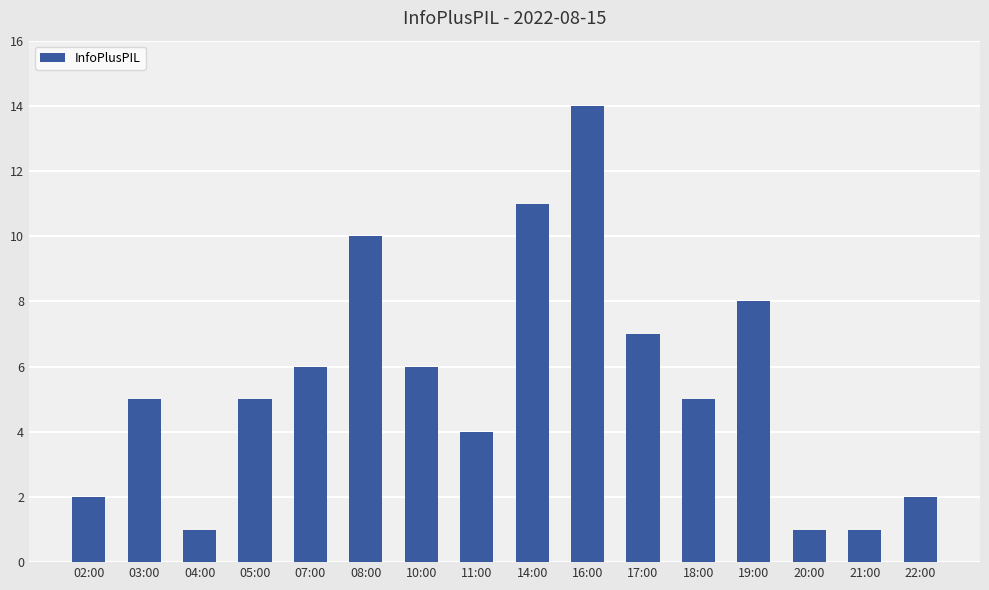

Reading right to left, what are all the values shown in this chart?

2	1	1	8	5	7	14	11	4	6	10	6	5	1	5	2